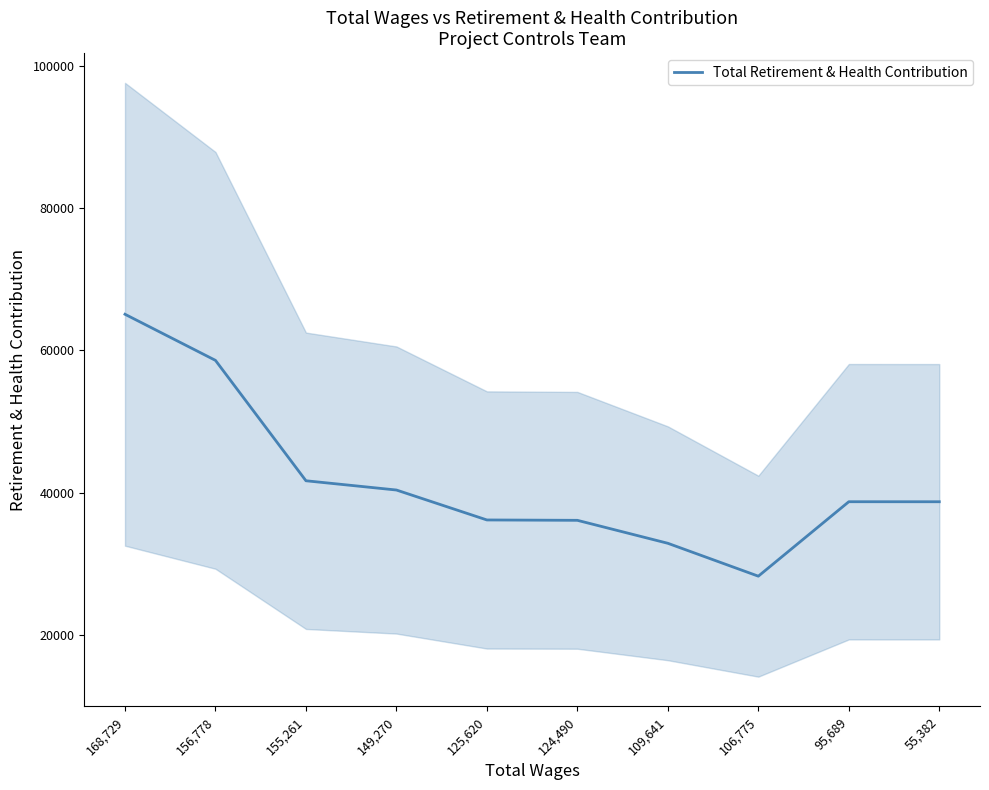

What is the value of the 3rd point from the left?

41654